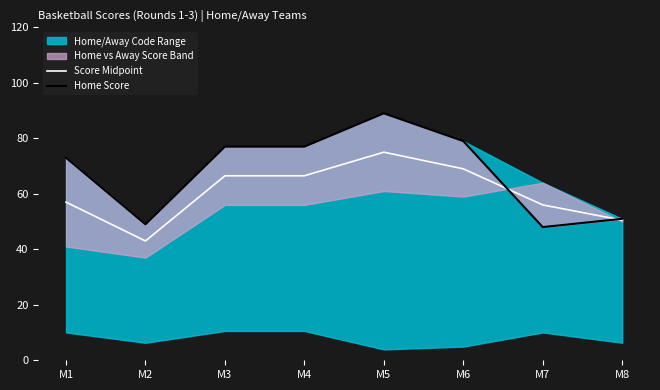

How many data points in Score Midpoint are above 66?

4